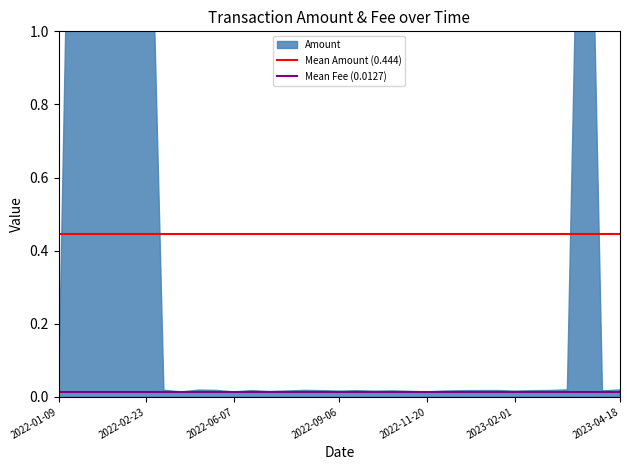

What is the difference between the highest and lowest values at 2022-02-23?

0.4